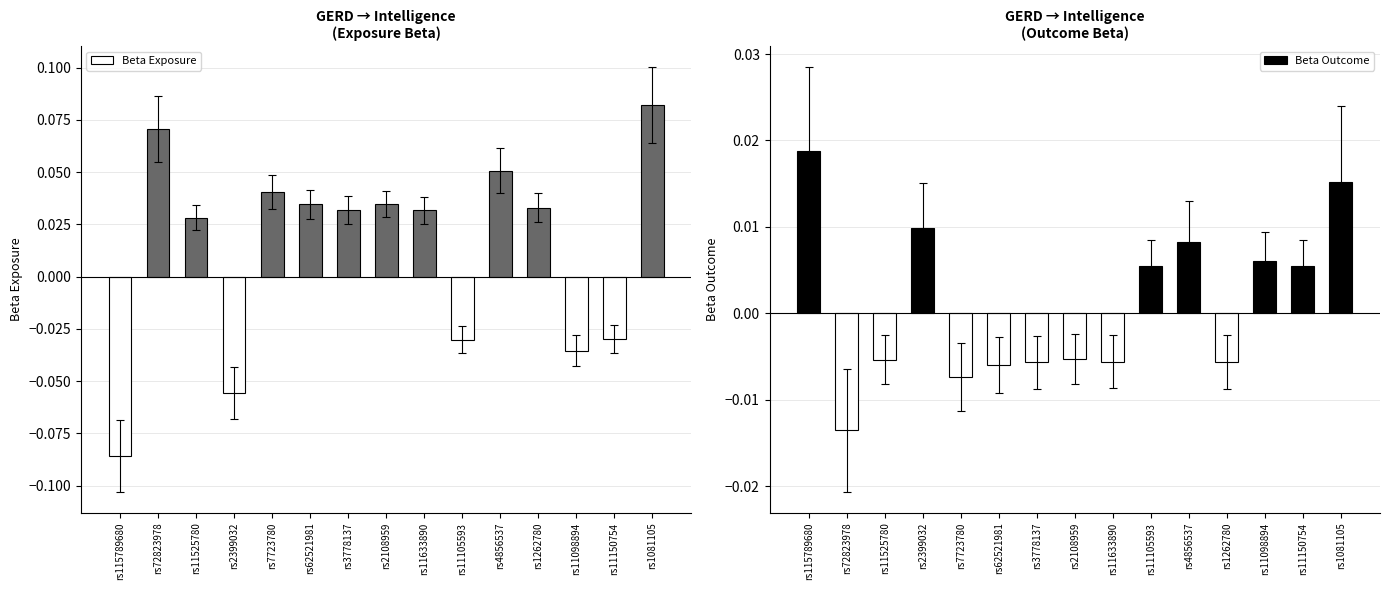

List the series in order of their overall mean, highest first.

Beta Exposure, Beta Outcome